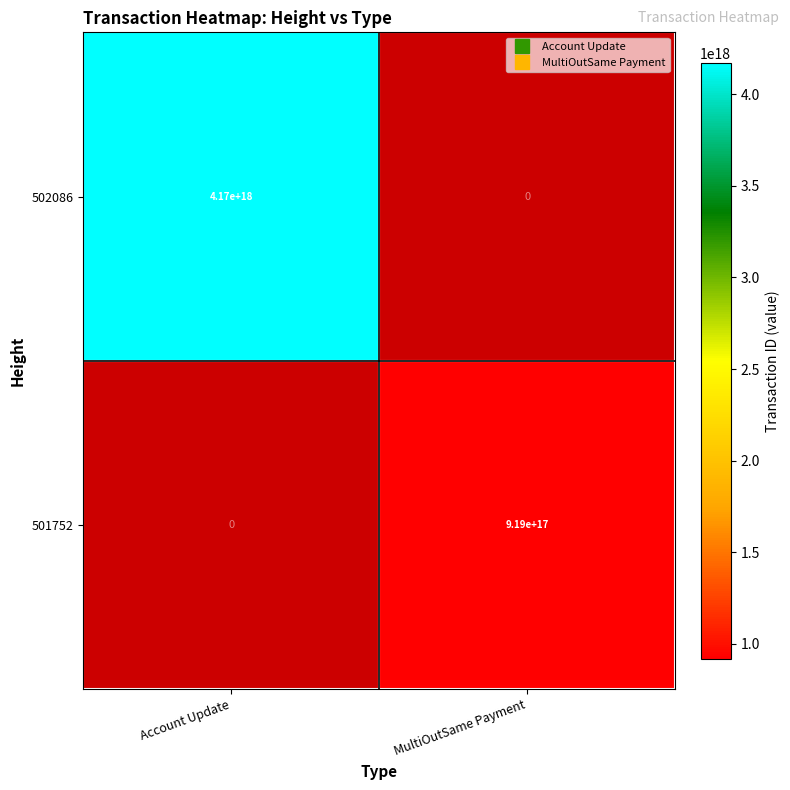

How many positive values does the 502086 series have?

1